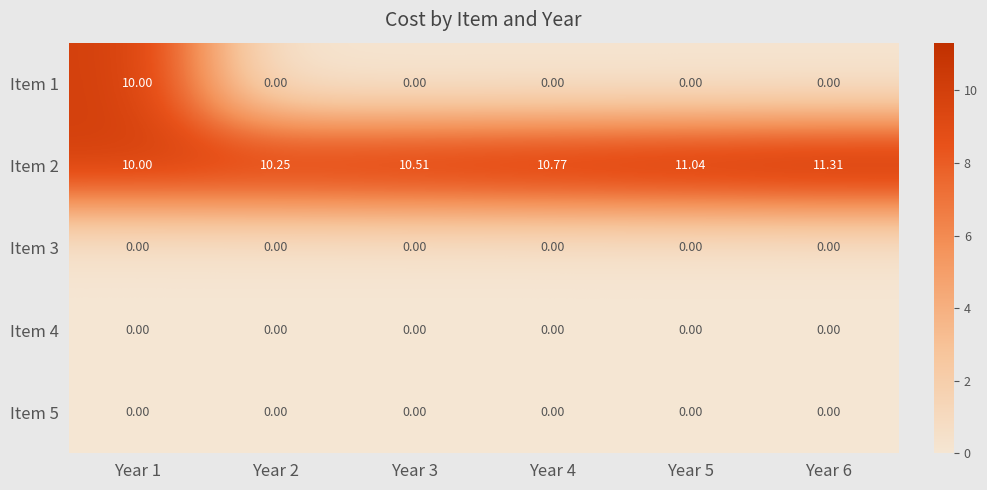

Which series has the widest spread of values?

Item 1